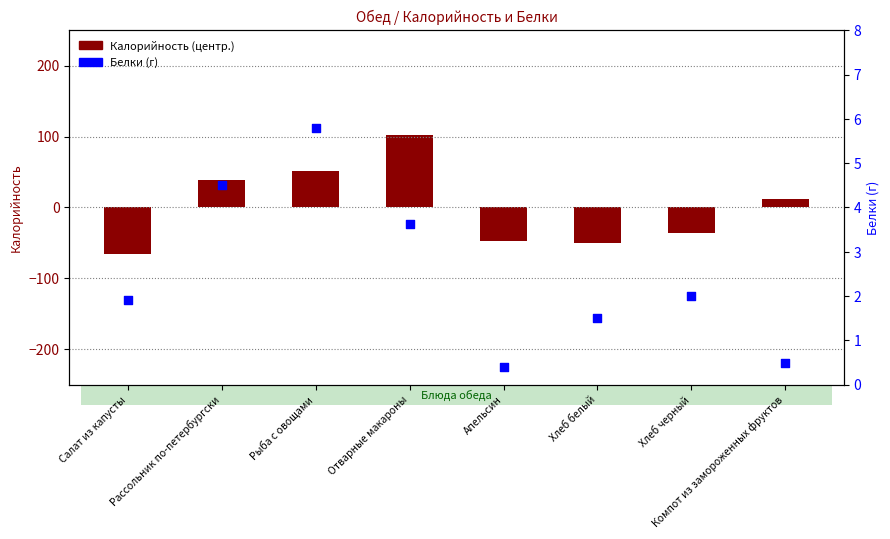

Which series has the largest Y range (max minus min)?

Калорийность (центр.)